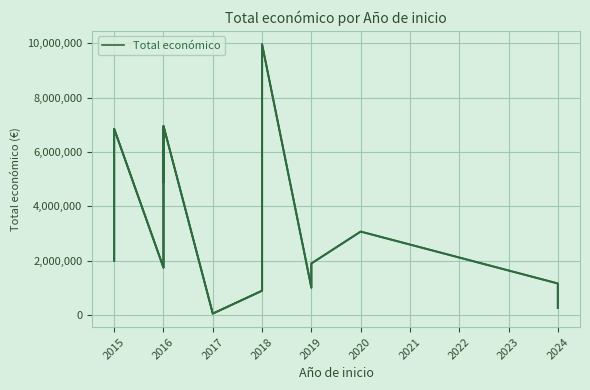

What is the change in value from 2016 to 2019?

-5899165